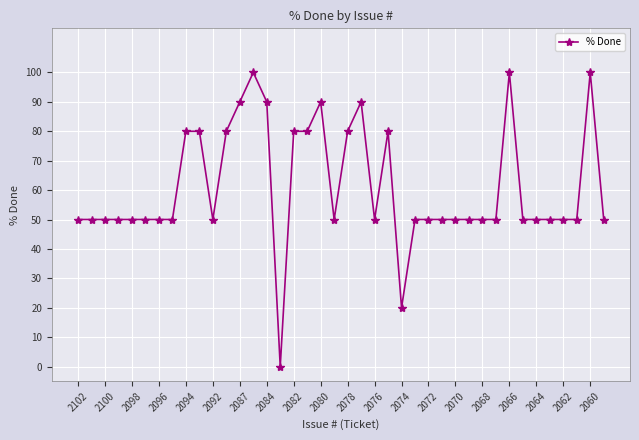

What is the greatest value displayed?

100